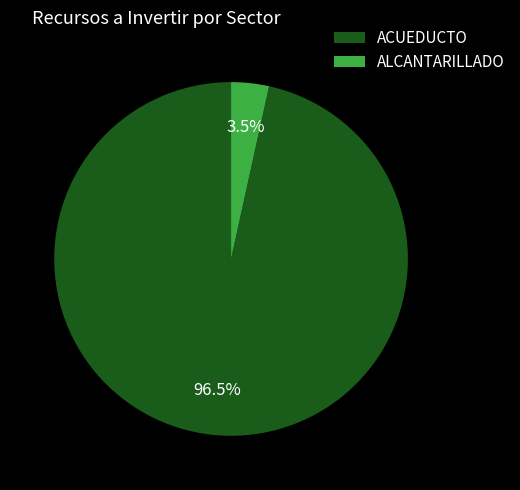

To the nearest percent, what is the average slice percentage?

50%